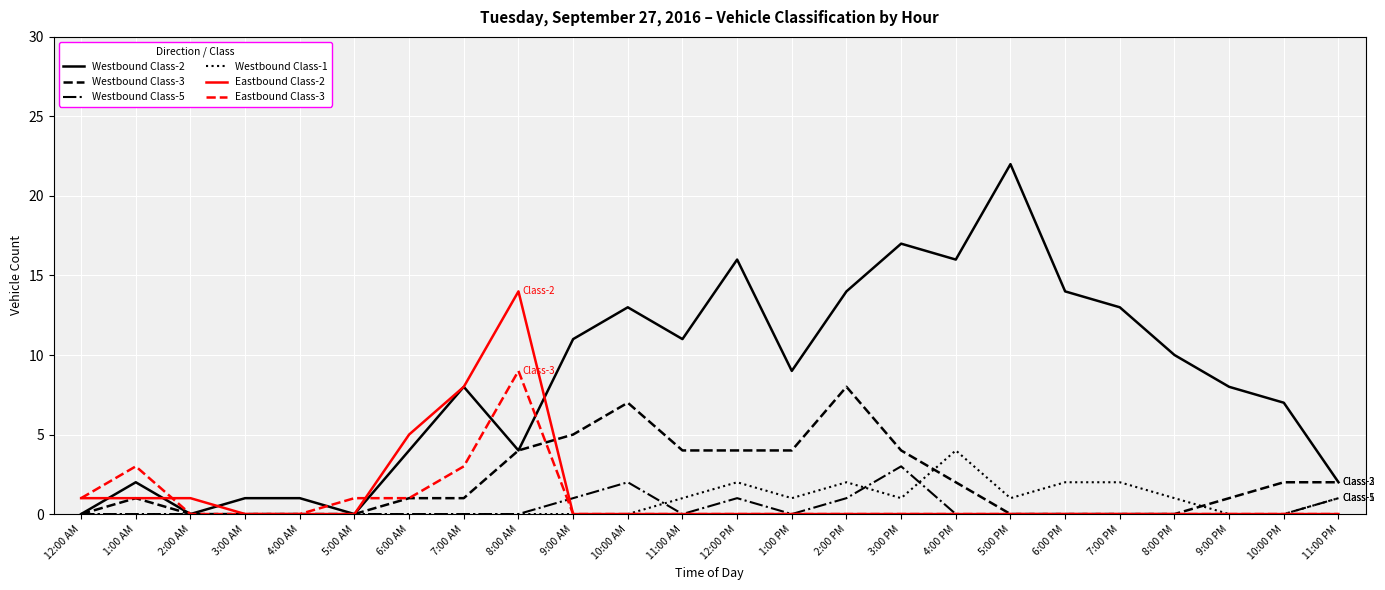

Where is the first local maximum for Westbound Class-3?

1:00 AM